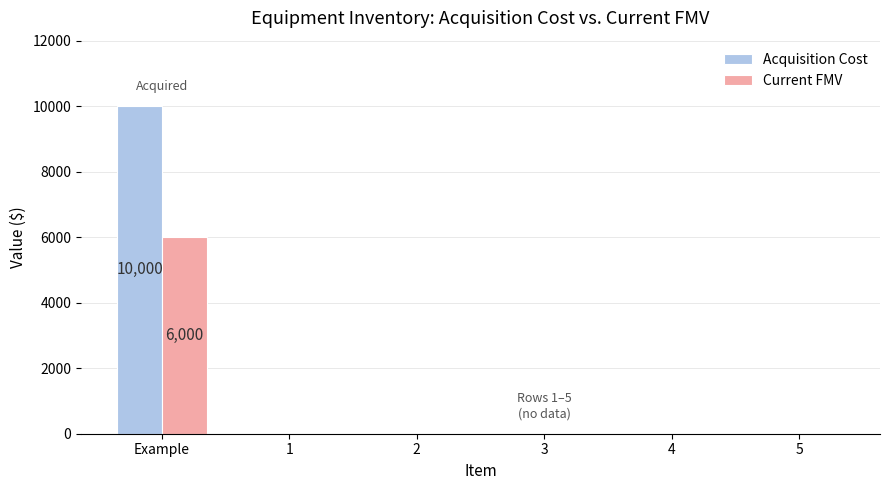

Which series has the largest total across all categories?

Acquisition Cost